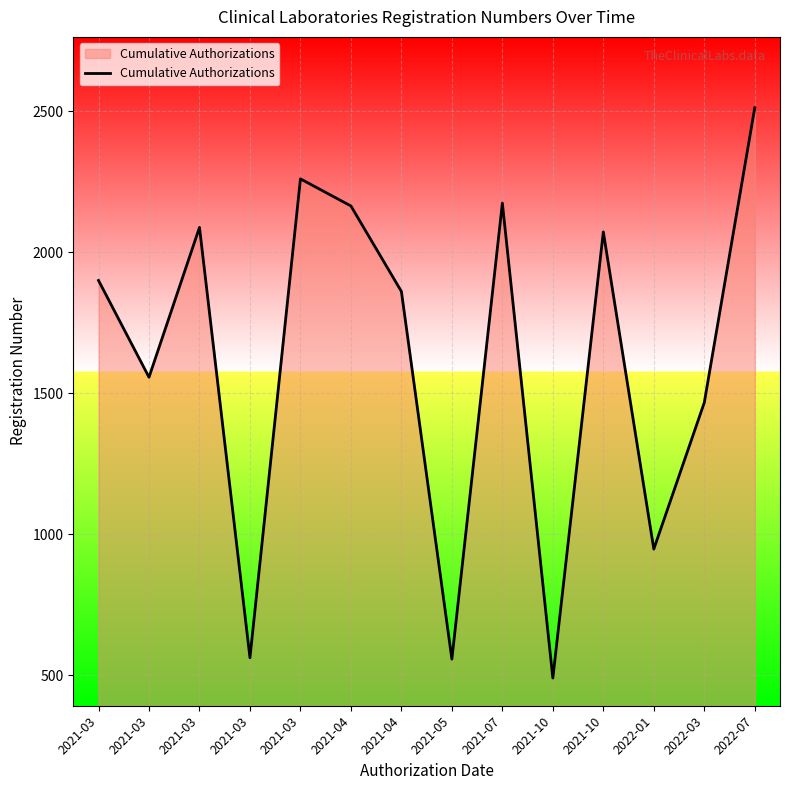

Does the chart have visible grid lines?

Yes